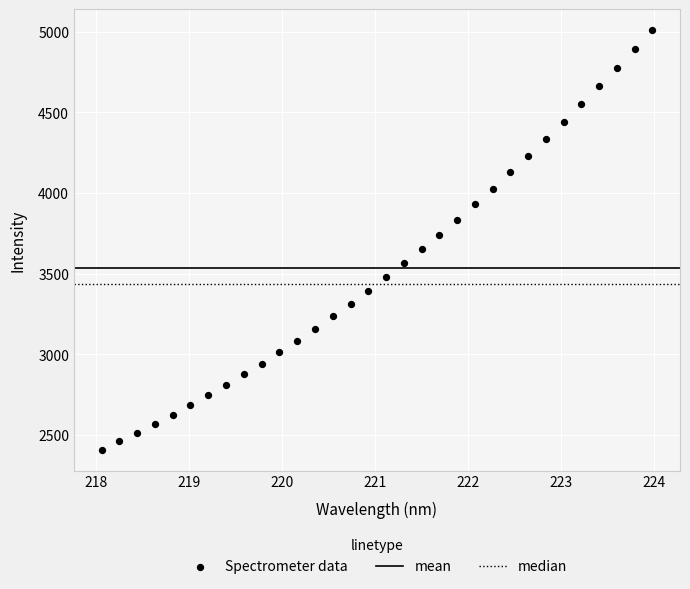

What is the range of X values (max minus min)?

5.9